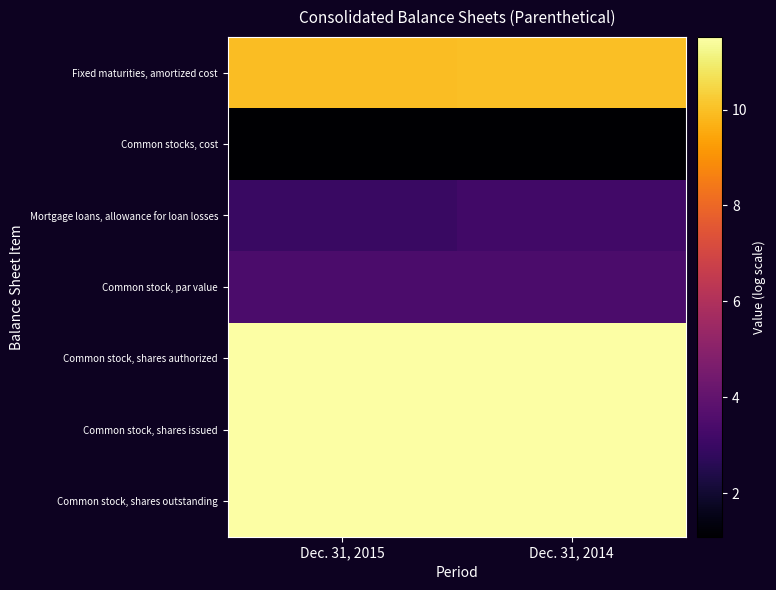

Reading left to right, list all the values displayed in this chart.

Fixed maturities, amortized cost: Dec. 31, 2015=9.9	Dec. 31, 2014=10.0
Common stocks, cost: Dec. 31, 2015=1.1	Dec. 31, 2014=1.1
Mortgage loans, allowance for loan losses: Dec. 31, 2015=3.0	Dec. 31, 2014=3.2
Common stock, par value: Dec. 31, 2015=3.4	Dec. 31, 2014=3.4
Common stock, shares authorized: Dec. 31, 2015=11.5	Dec. 31, 2014=11.5
Common stock, shares issued: Dec. 31, 2015=11.5	Dec. 31, 2014=11.5
Common stock, shares outstanding: Dec. 31, 2015=11.5	Dec. 31, 2014=11.5